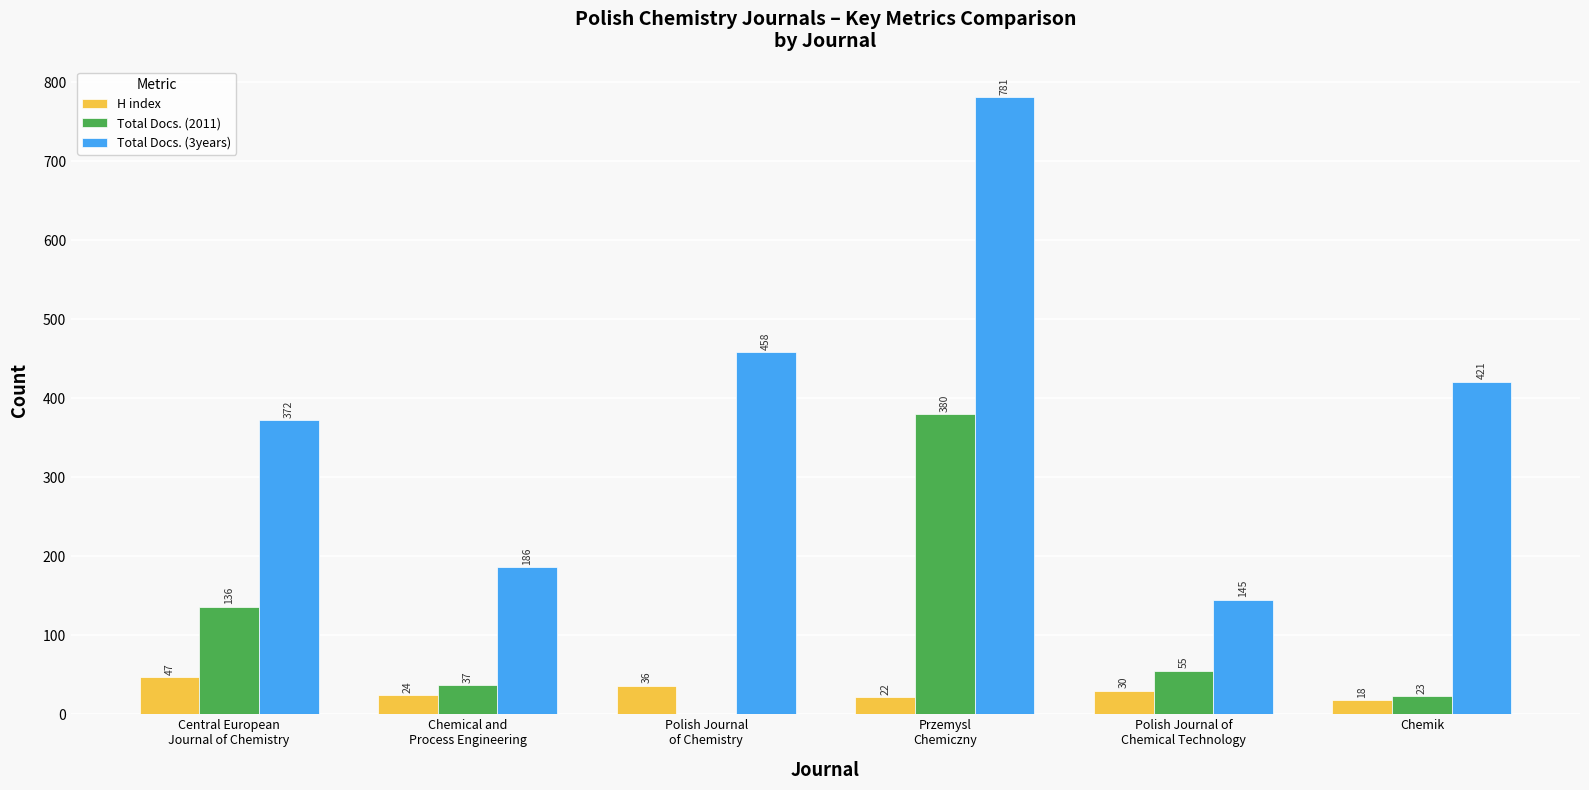

Reading left to right, what are all the values shown in this chart?

H index: 47	24	36	22	30	18
Total Docs. (2011): 136	37	0	380	55	23
Total Docs. (3years): 372	186	458	781	145	421